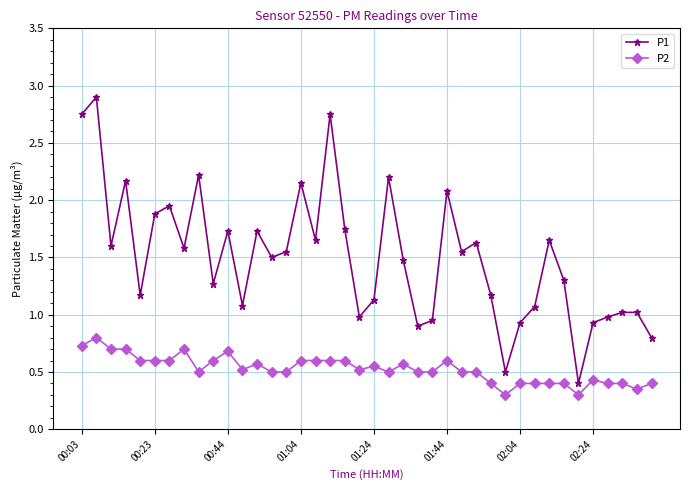

Rank the series by their maximum value, from lowest to highest.

P2, P1